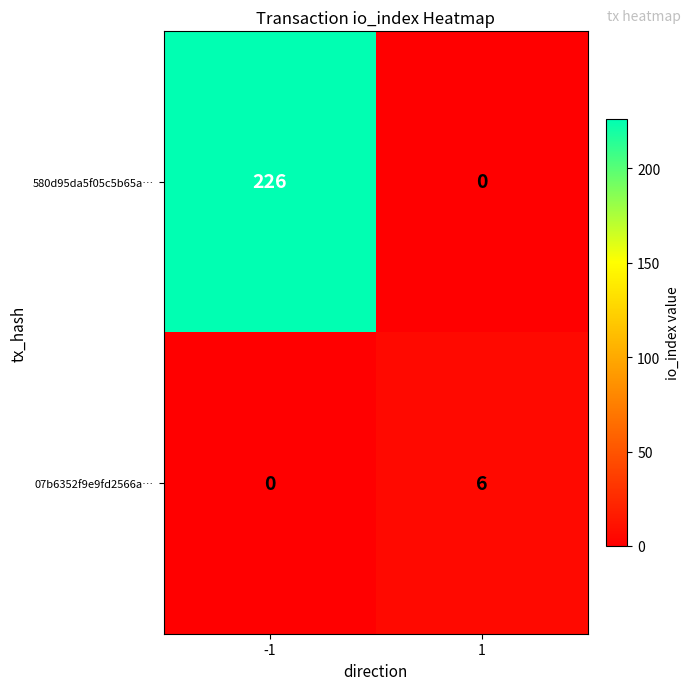

What is the sum of all 580d95da5f05c5b65a… values?

226